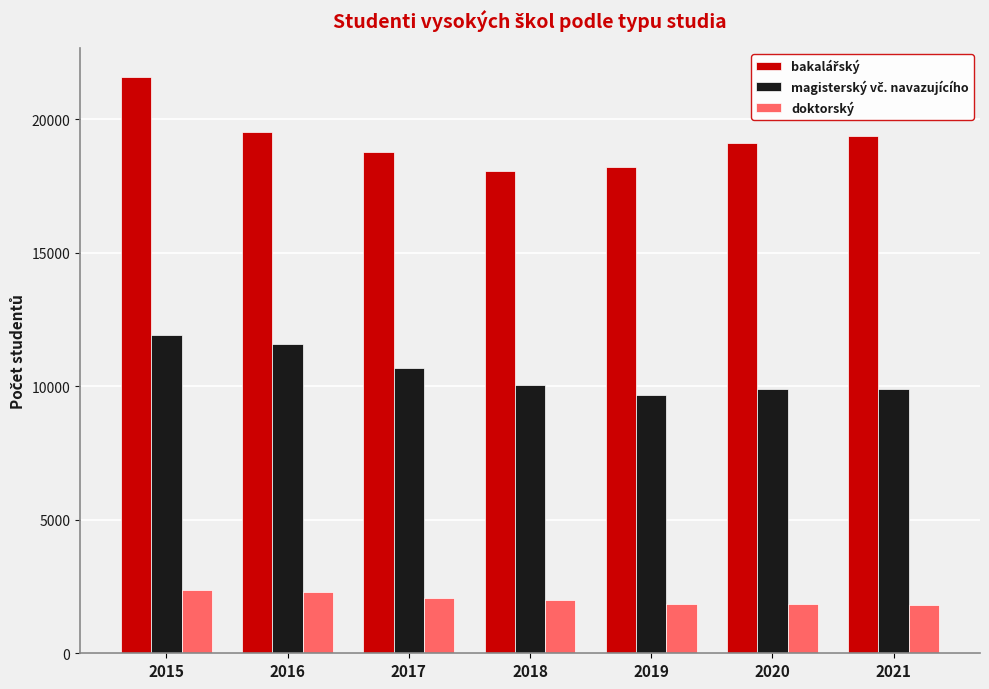

What is the total value across all series at 2021?

31087